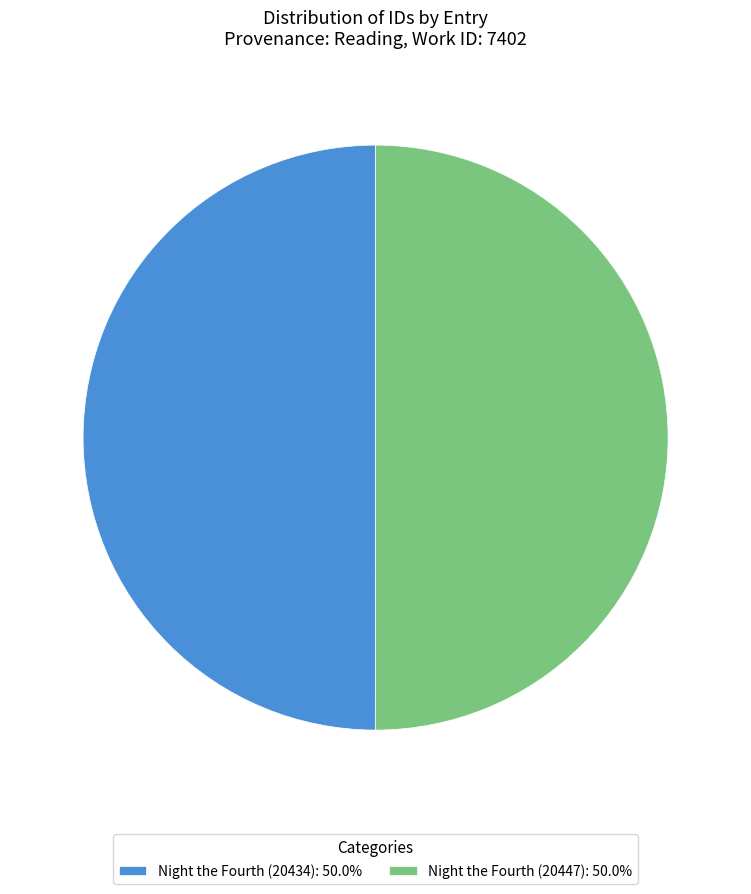

Combined, do Night the Fourth (20447): 50.0% and Night the Fourth (20434): 50.0% account for over 50%?

Yes